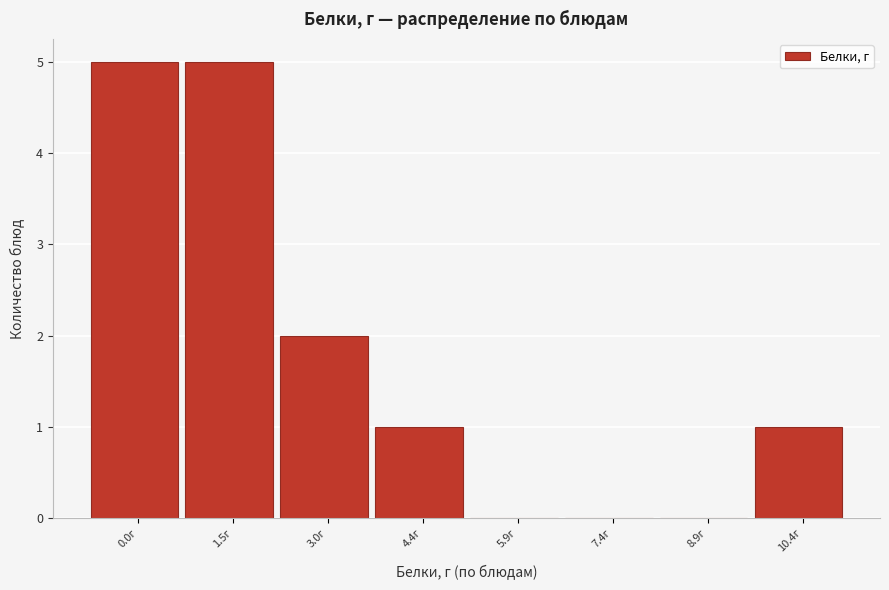

Reading left to right, what are all the values shown in this chart?

0.0г=5	1.5г=5	3.0г=2	4.4г=1	5.9г=0	7.4г=0	8.9г=0	10.4г=1